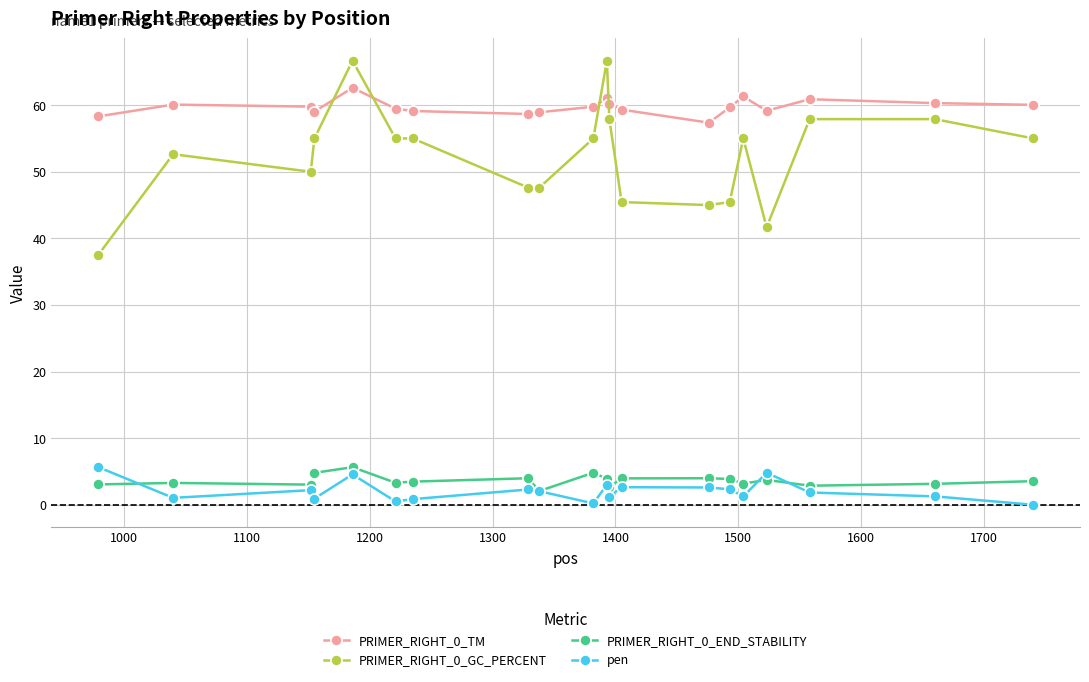

What is the value of the PRIMER_RIGHT_0_GC_PERCENT point at the 12th from the left?

57.9